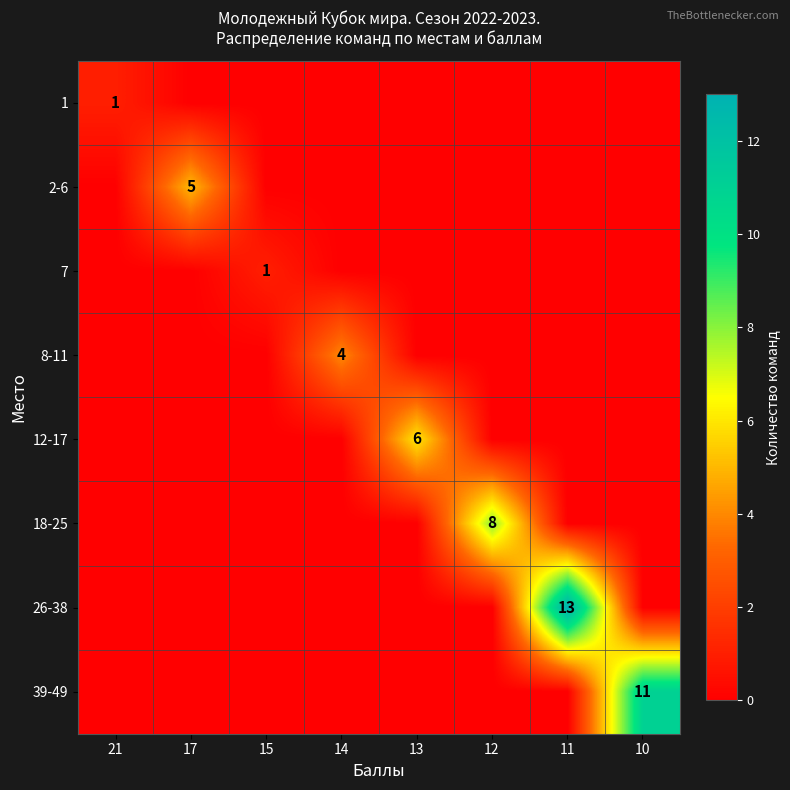

What is the highest value of the 1 series?

1